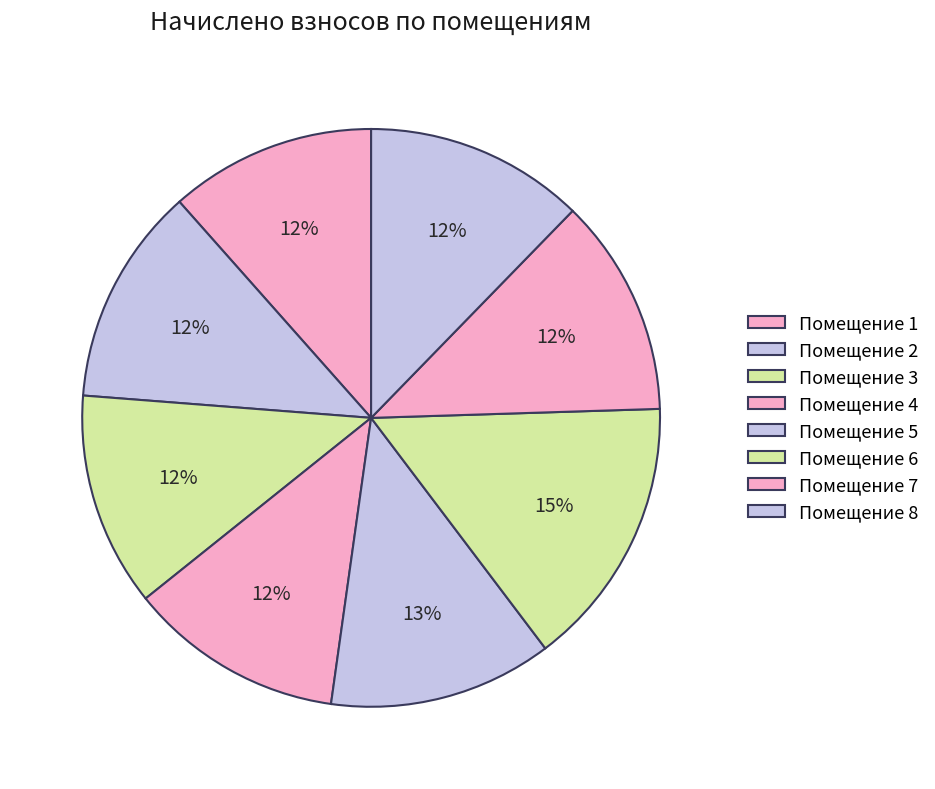

Count the number of slices in the pie.

8